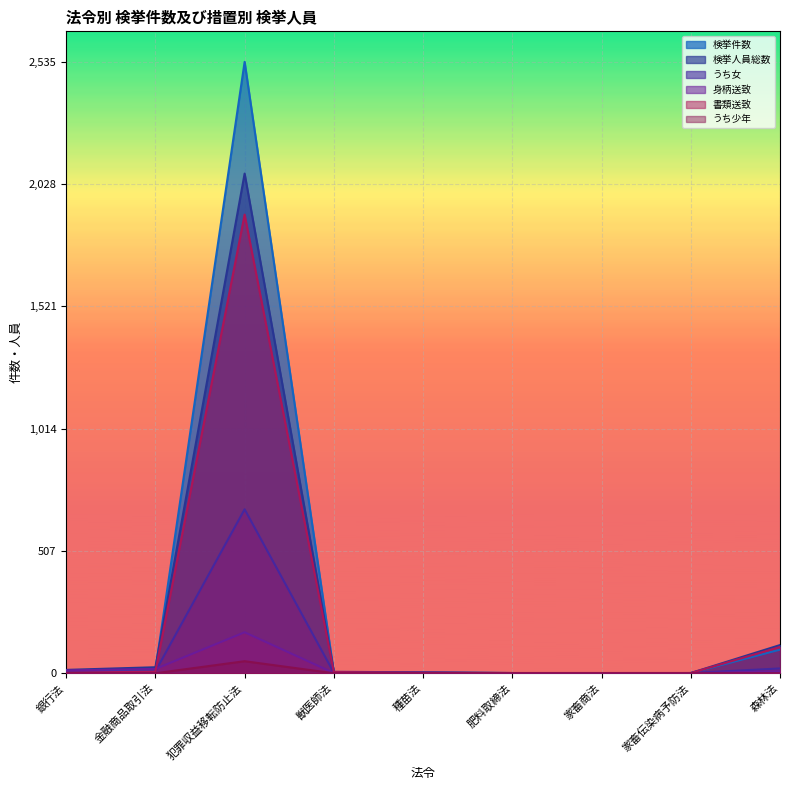

Is the value of 検挙人員総数 at 家畜伝染病予防法 greater than the value of 身柄送致 at 銀行法?

No